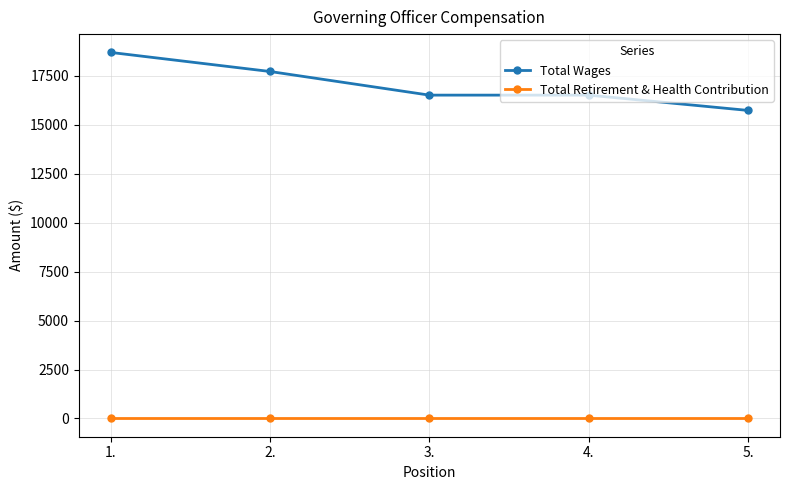

True or false: Total Wages has more than 2 interior local peaks.

False